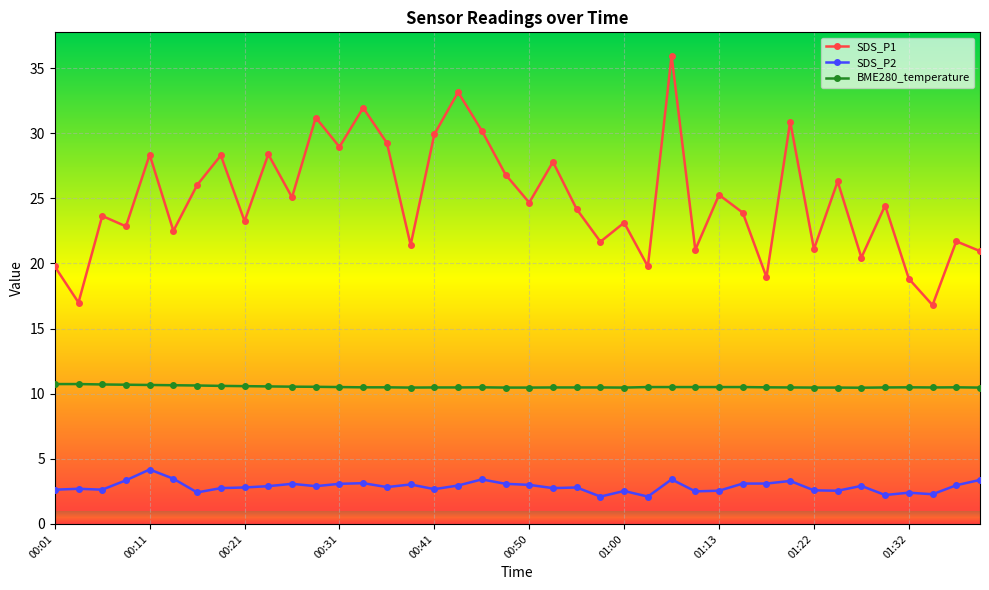

What is the greatest value displayed?

36.0